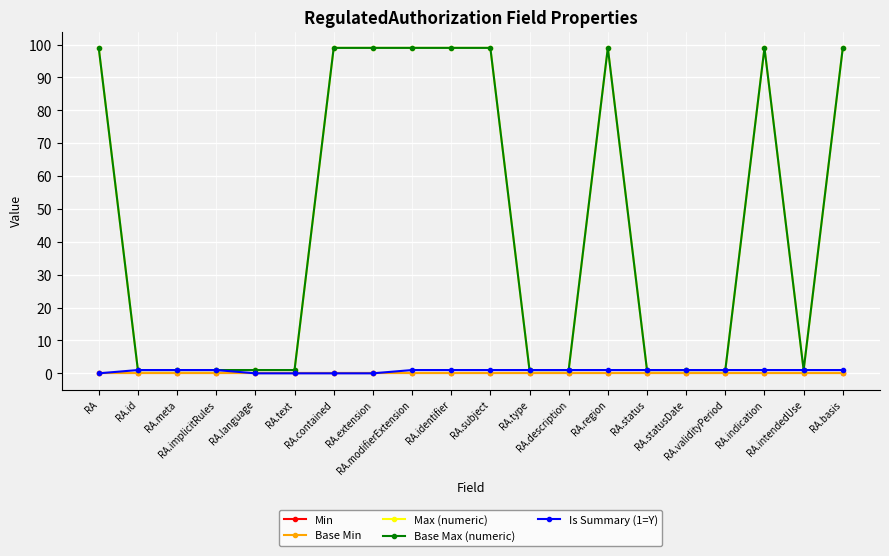

At which category is the sum across all series the highest?

RA.modifierExtension